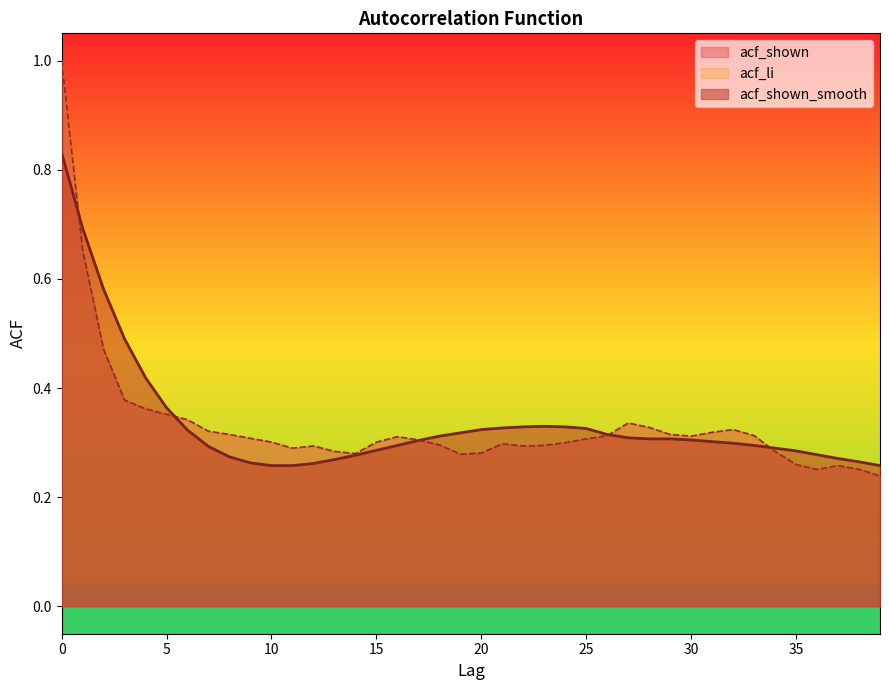

How many intersections are there between acf_li and acf_shown_smooth?

5